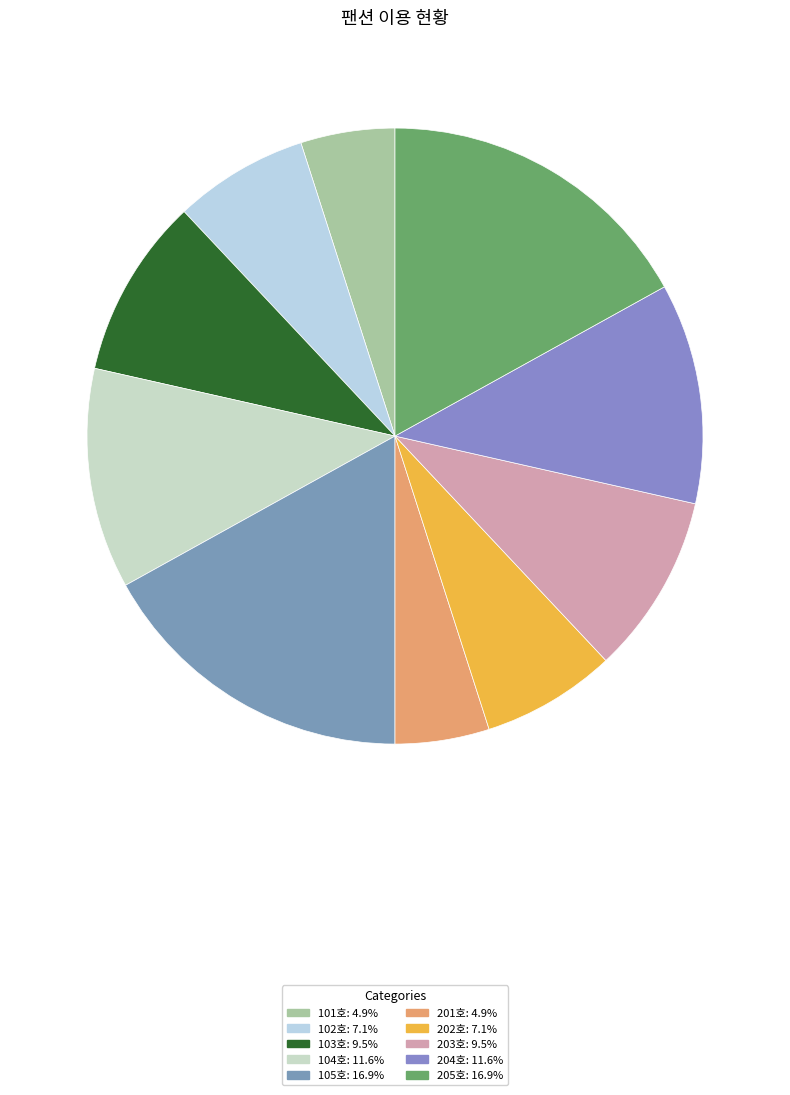

Approximately how many times larger is the value at 103호 compared to 203호?

1.0